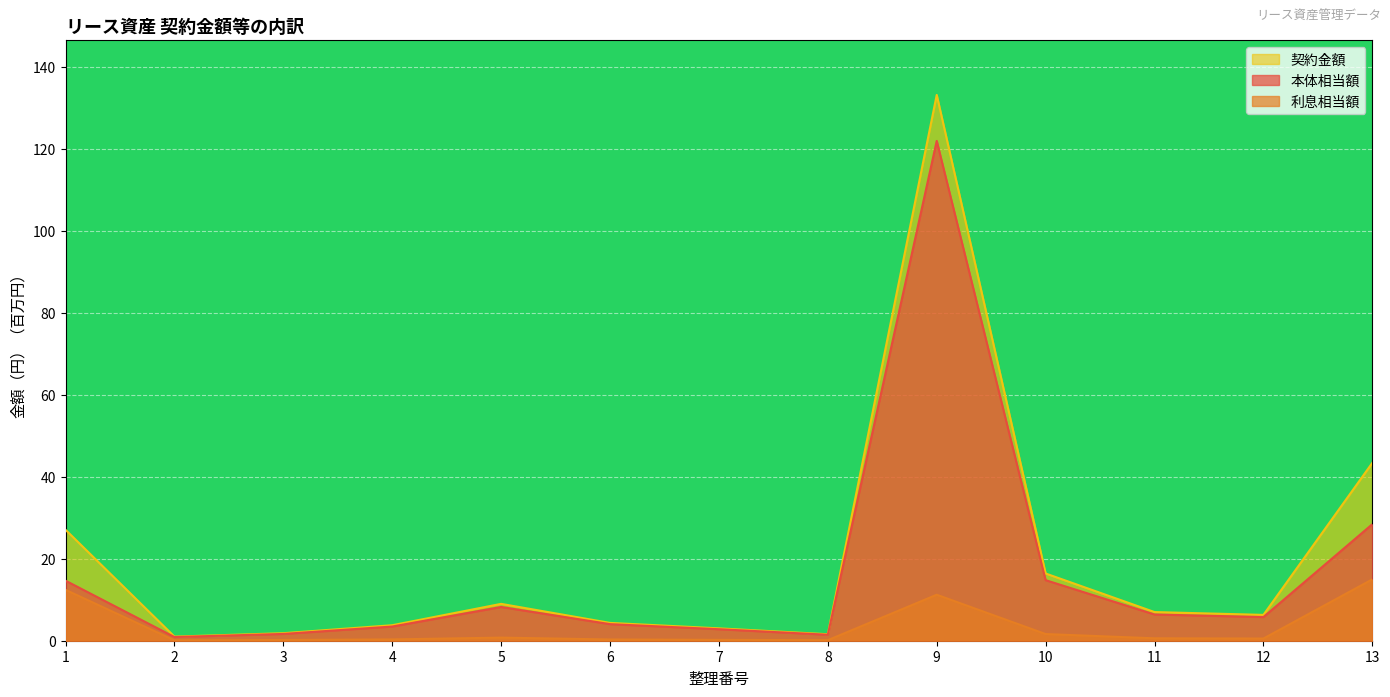

What is the difference between the 契約金額 values at 7 and 12?

3.3